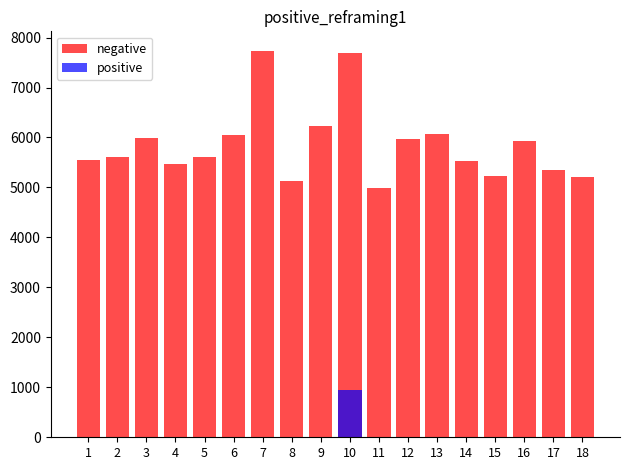

Which series changed the most between 1 and 18?

negative